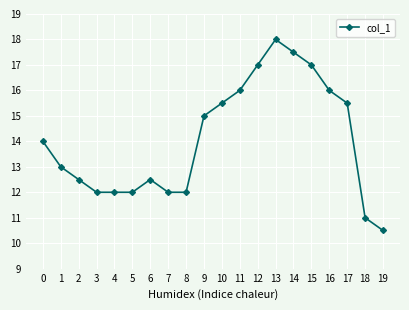

What is the difference between the maximum and minimum values?

7.5